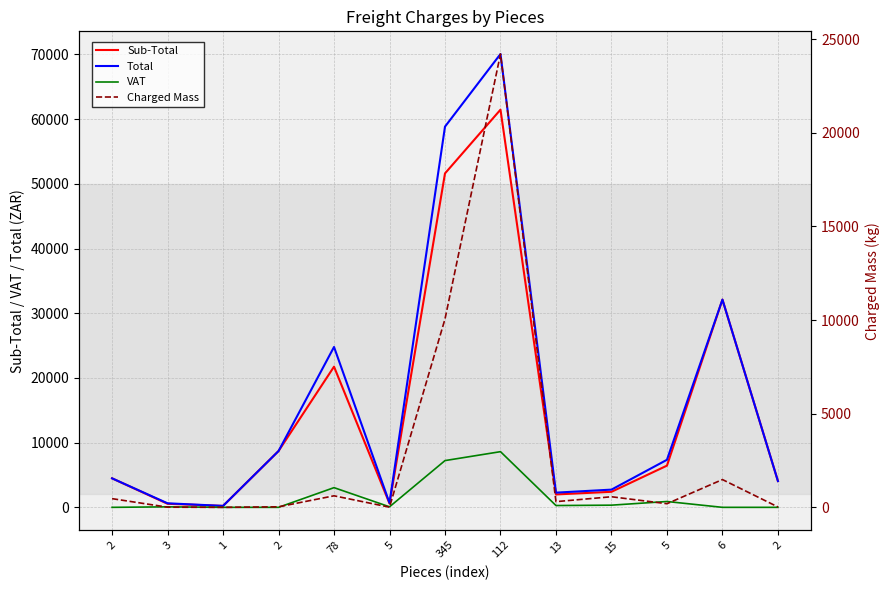

Where does the Charged Mass series first go above 304?

2